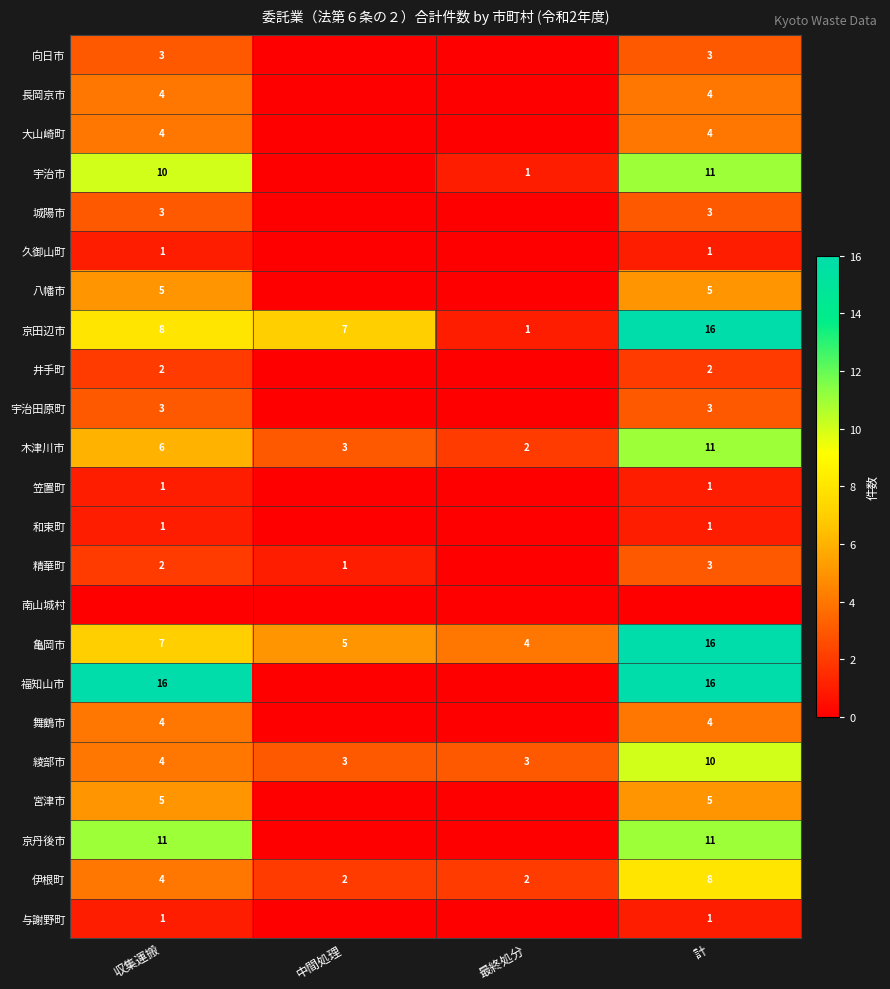

Count the number of data series in this chart.

23